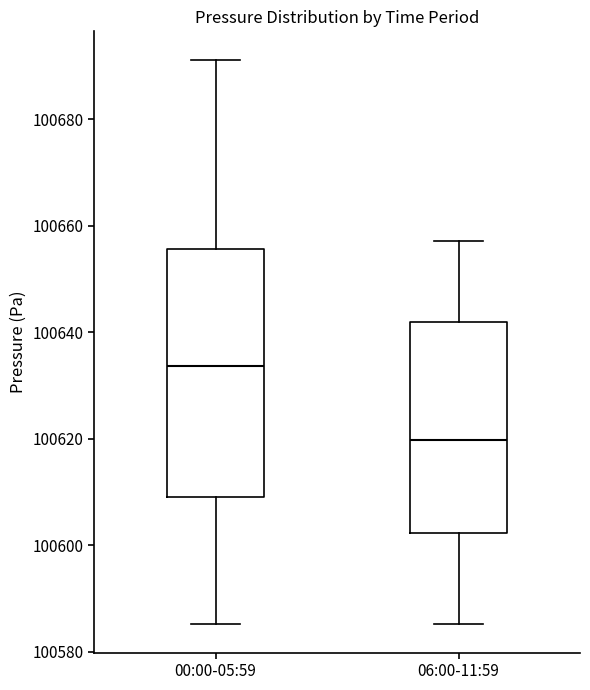

Reading left to right, read every box against the y-axis: the position of its median line, the range the box covers, and the ends of its whiskers. The values are not printed on the chart, so give them approximately, as read against the axis.

00:00-05:59: median 100634, box 100610 to 100656, whiskers 100586 to 100692
06:00-11:59: median 100620, box 100602 to 100642, whiskers 100586 to 100658